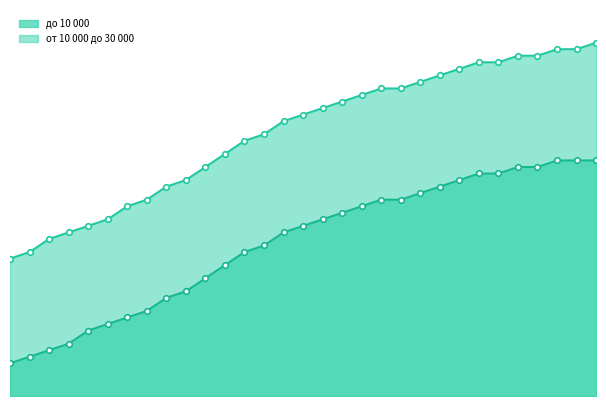

True or false: от 10 000 до 30 000 and до 10 000 cross at least once.

False